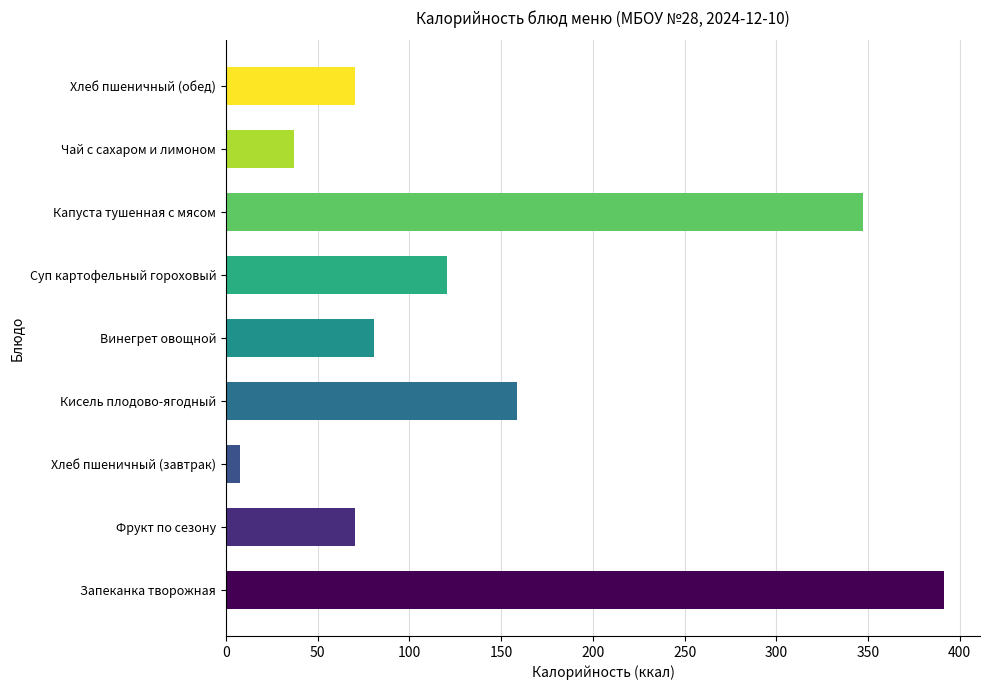

True or false: the data shows 391.5 at Запеканка творожная.

True